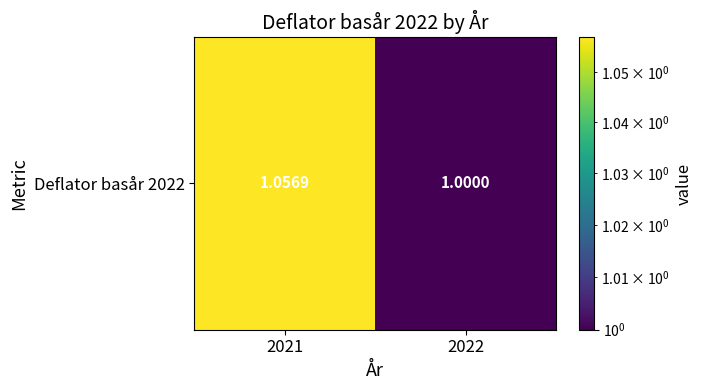

What is the difference between the values at 2022 and 2021?

0.1